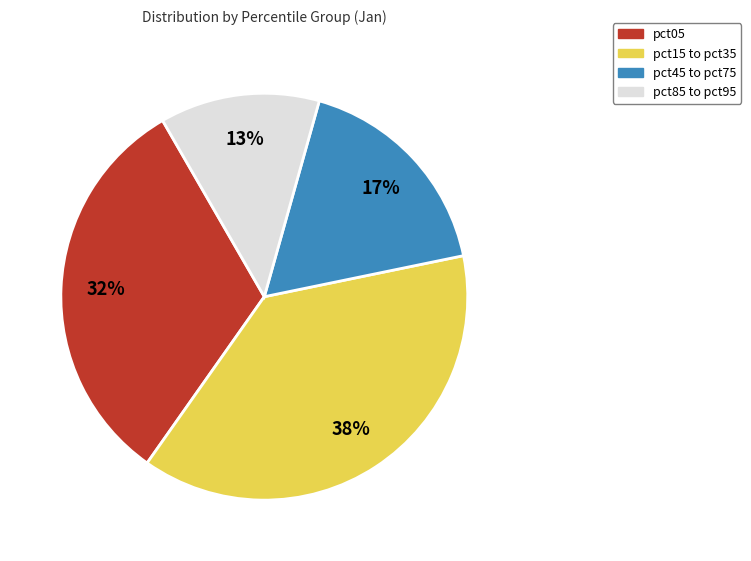

To the nearest percent, what is the average slice percentage?

25%